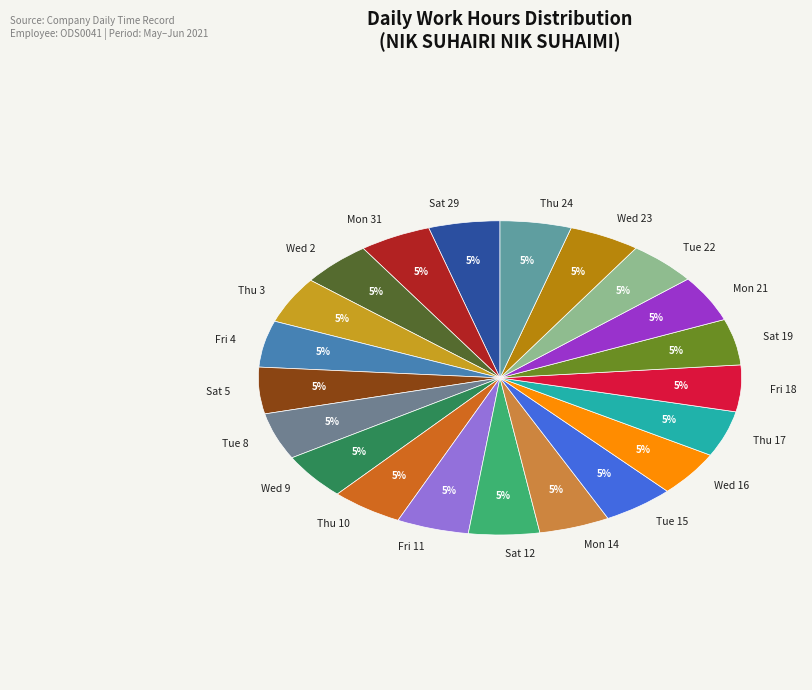

Do Mon 31 and Sat 29 together represent more than half of the pie?

No